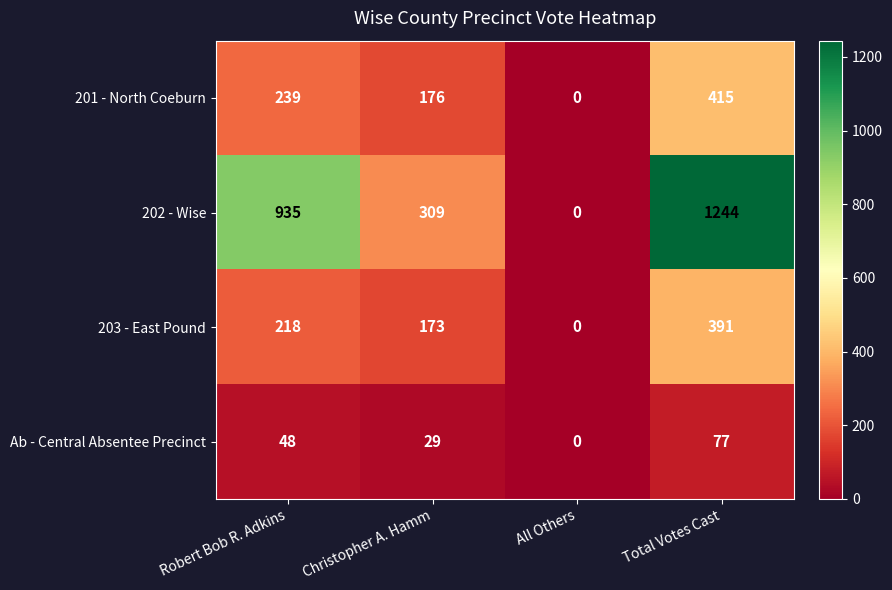

What is the difference between the second highest and minimum values in the 202 - Wise series?

935